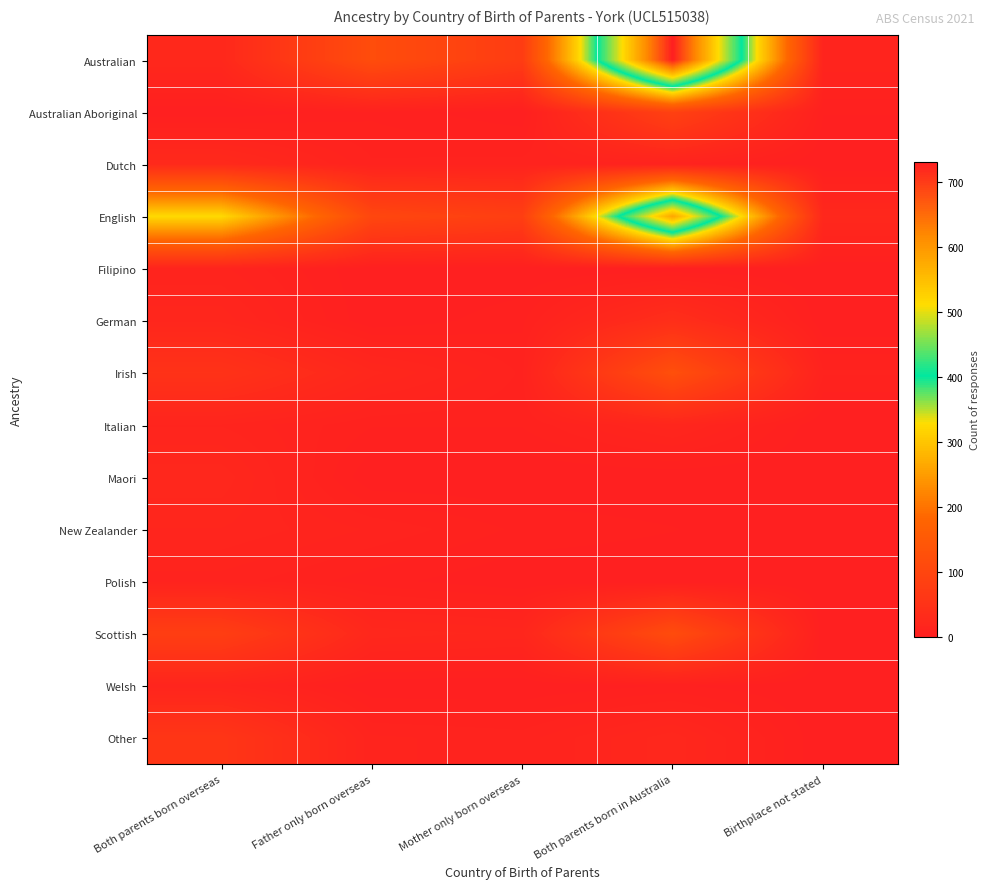

Reading left to right, extract all data points from this chart.

Australian: Both parents born overseas=23	Father only born overseas=118	Mother only born overseas=75	Both parents born in Australia=730	Birthplace not stated=14
Australian Aboriginal: Both parents born overseas=0	Father only born overseas=5	Mother only born overseas=0	Both parents born in Australia=88	Birthplace not stated=3
Dutch: Both parents born overseas=28	Father only born overseas=9	Mother only born overseas=10	Both parents born in Australia=9	Birthplace not stated=0
English: Both parents born overseas=325	Father only born overseas=102	Mother only born overseas=82	Both parents born in Australia=582	Birthplace not stated=23
Filipino: Both parents born overseas=12	Father only born overseas=0	Mother only born overseas=0	Both parents born in Australia=0	Birthplace not stated=0
German: Both parents born overseas=19	Father only born overseas=0	Mother only born overseas=5	Both parents born in Australia=39	Birthplace not stated=0
Irish: Both parents born overseas=49	Father only born overseas=21	Mother only born overseas=8	Both parents born in Australia=124	Birthplace not stated=9
Italian: Both parents born overseas=14	Father only born overseas=6	Mother only born overseas=6	Both parents born in Australia=19	Birthplace not stated=0
Maori: Both parents born overseas=22	Father only born overseas=0	Mother only born overseas=0	Both parents born in Australia=0	Birthplace not stated=0
New Zealander: Both parents born overseas=17	Father only born overseas=11	Mother only born overseas=5	Both parents born in Australia=3	Birthplace not stated=0
Polish: Both parents born overseas=10	Father only born overseas=4	Mother only born overseas=0	Both parents born in Australia=0	Birthplace not stated=0
Scottish: Both parents born overseas=80	Father only born overseas=22	Mother only born overseas=19	Both parents born in Australia=116	Birthplace not stated=0
Welsh: Both parents born overseas=15	Father only born overseas=0	Mother only born overseas=0	Both parents born in Australia=3	Birthplace not stated=0
Other: Both parents born overseas=59	Father only born overseas=12	Mother only born overseas=10	Both parents born in Australia=22	Birthplace not stated=0